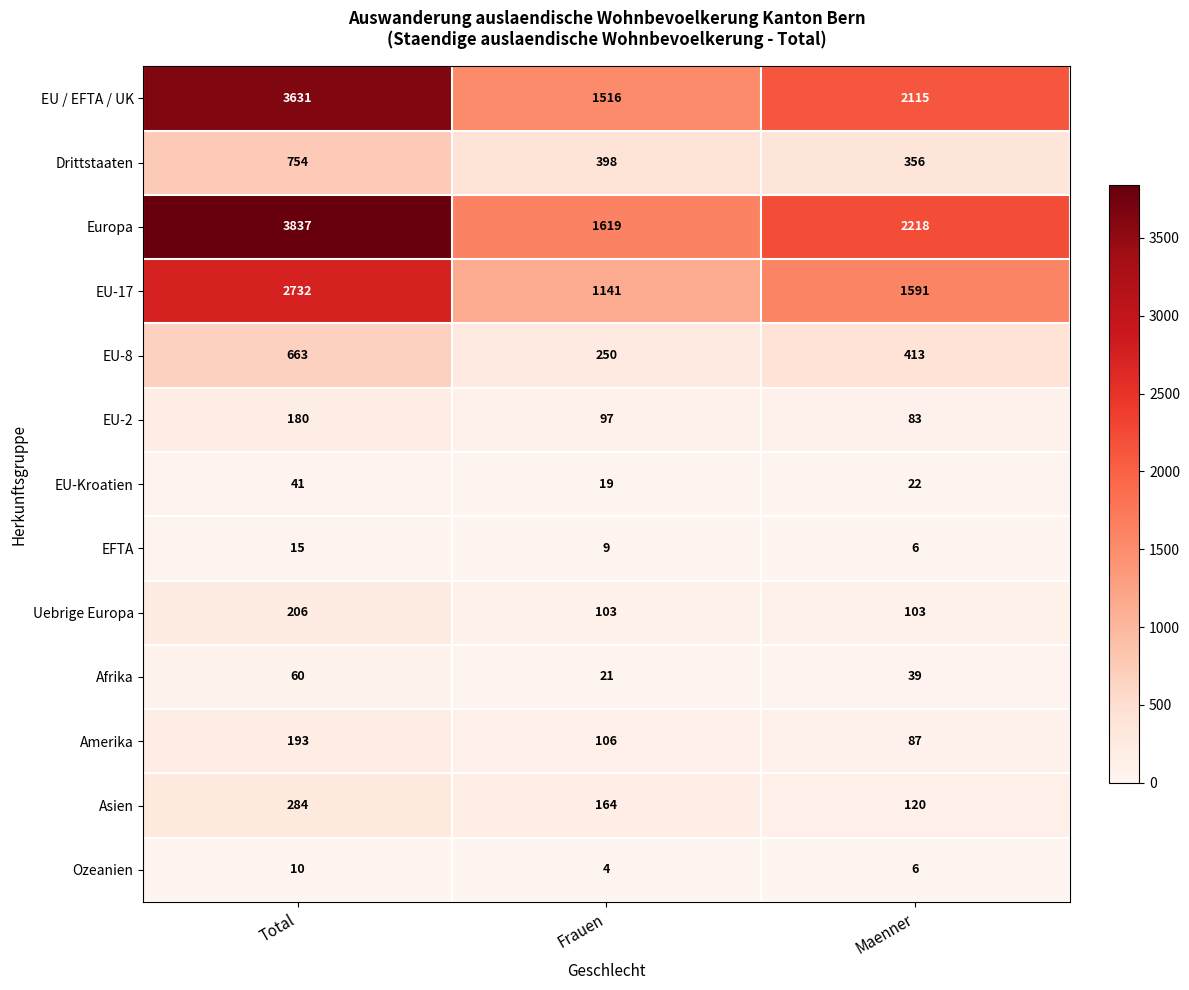

Where is EU-Kroatien nearest to the value 30?

Maenner